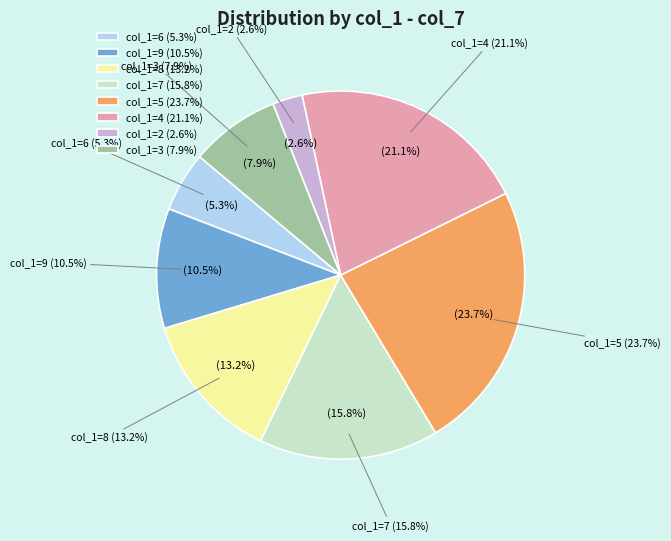

To the nearest percent, what percentage of the pie is 9?

11%